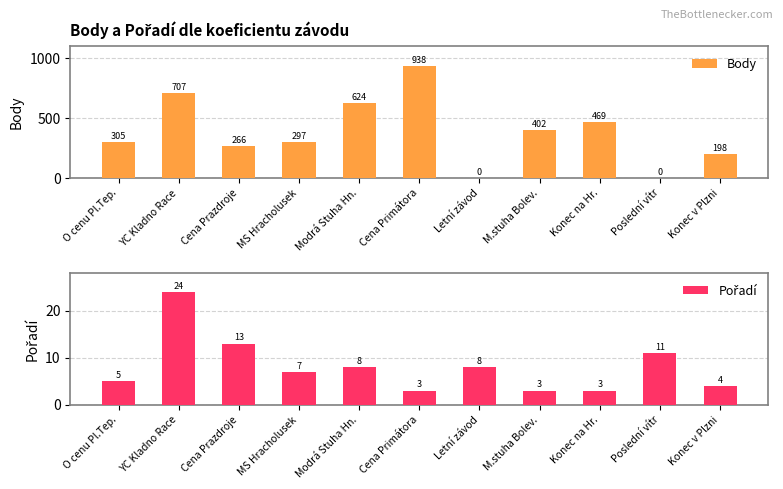

What is the difference between the maximum and second lowest values in the Body series?

938